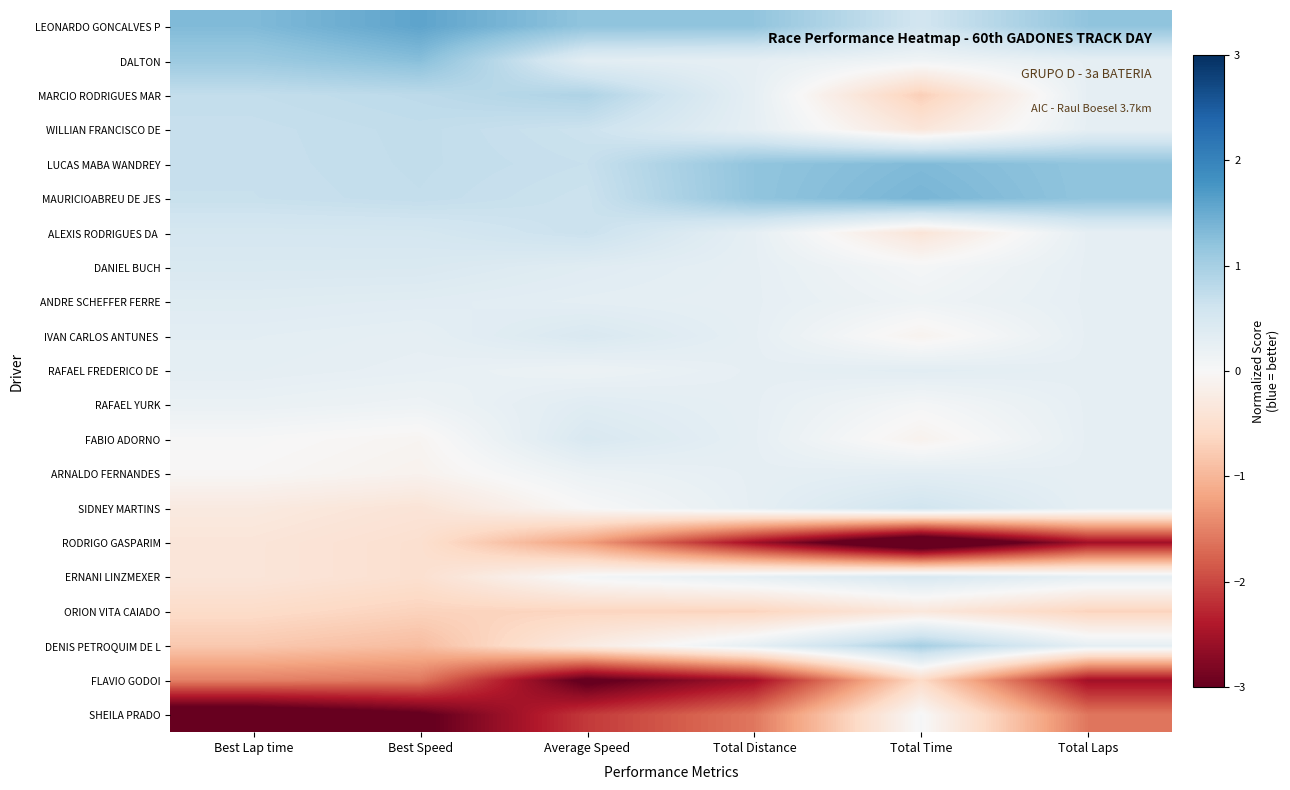

At Average Speed, list the series in order from smallest to largest.

FLAVIO GODOI, SHEILA PRADO, RODRIGO GASPARIM, ORION VITA CAIADO, DENIS PETROQUIM DE L, SIDNEY MARTINS, ERNANI LINZMEXER, RAFAEL FREDERICO DE, ARNALDO FERNANDES, ANDRE SCHEFFER FERRE, DALTON, RAFAEL YURK, DANIEL BUCH, IVAN CARLOS ANTUNES, FABIO ADORNO, WILLIAN FRANCISCO DE, MAURICIOABREU DE JES, ALEXIS RODRIGUES DA, LUCAS MABA WANDREY, MARCIO RODRIGUES MAR, LEONARDO GONCALVES P